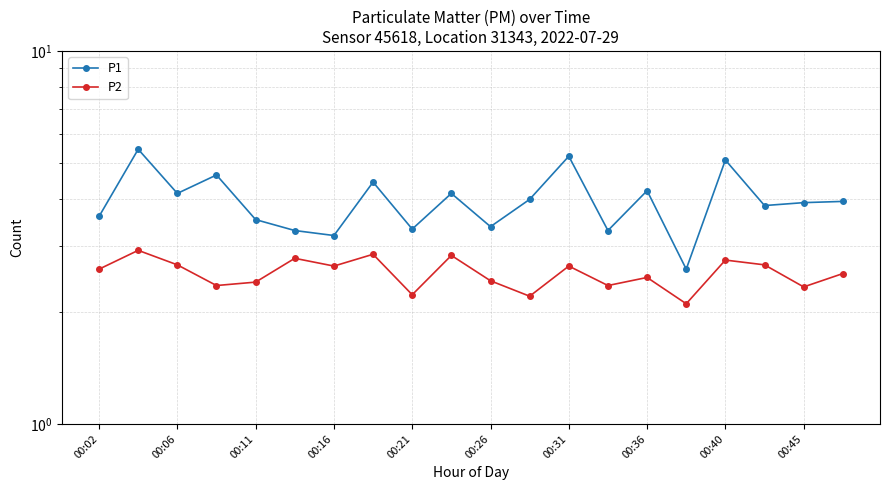

What value does the P1 series have at 15?

2.6